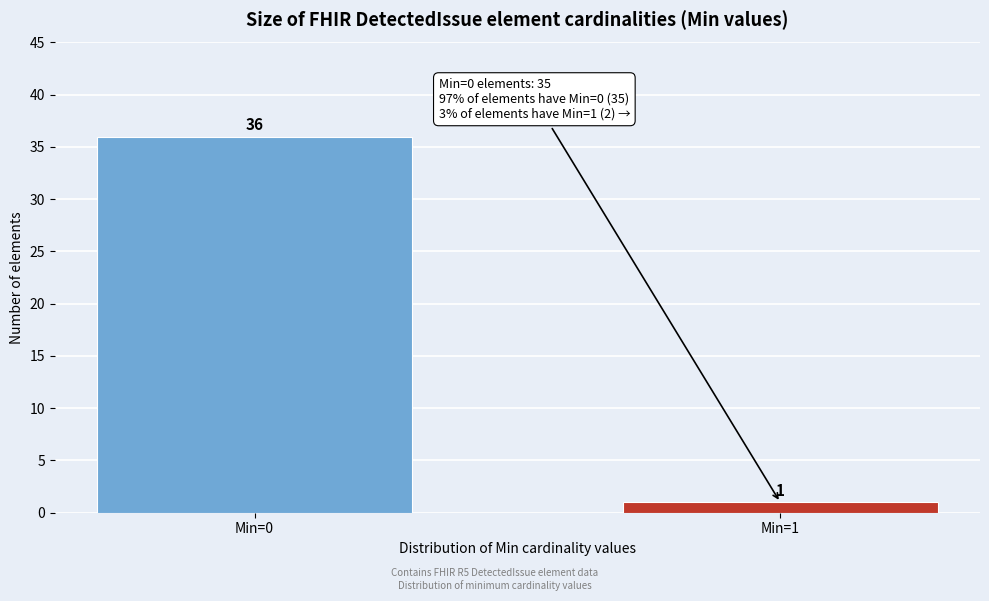

Reading left to right, extract all data points from this chart.

36	1